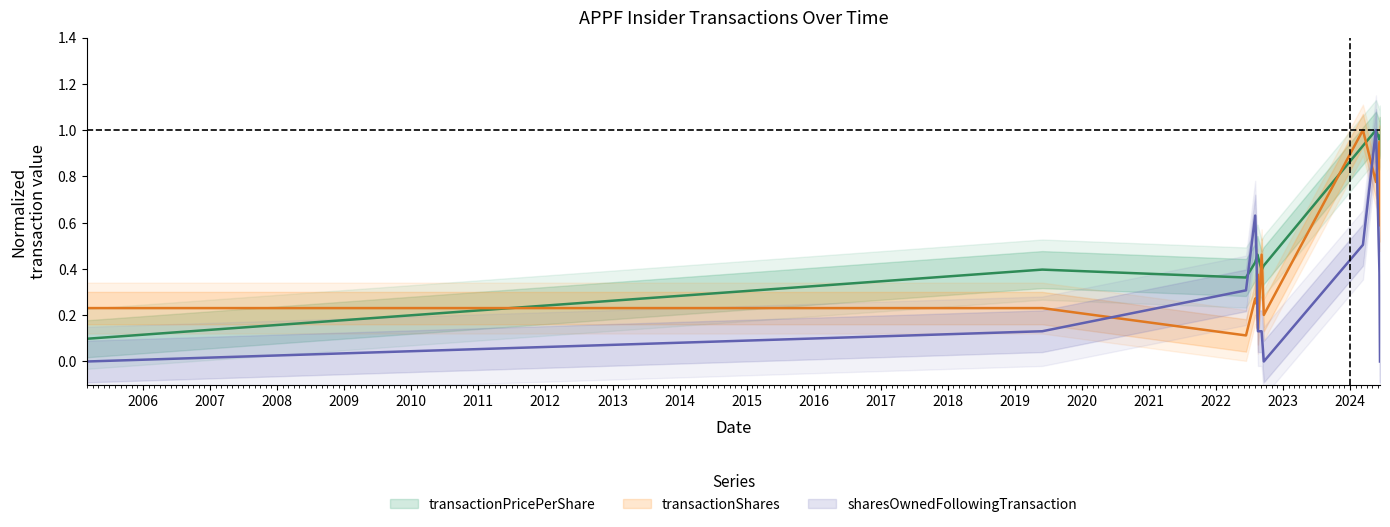

What is the label of the 12th point from the right?

2019-05-31